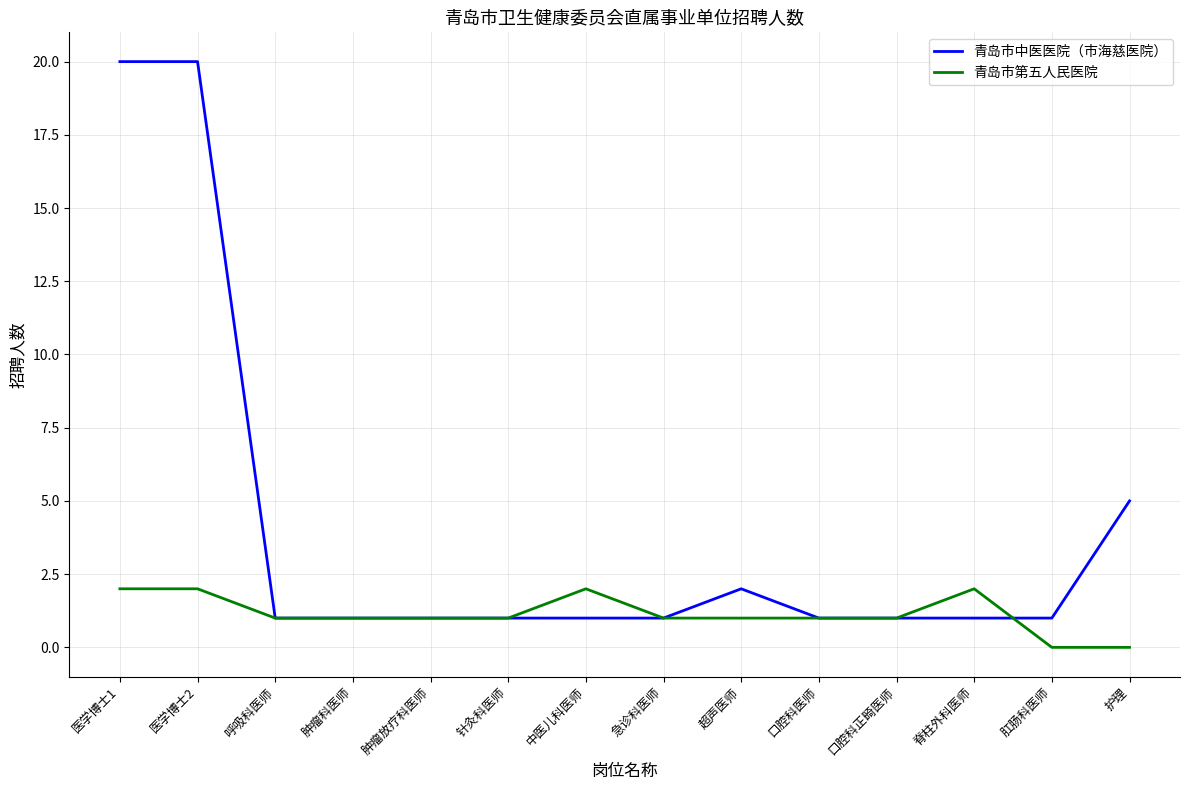

Does the chart display data point markers on the line(s)?

No